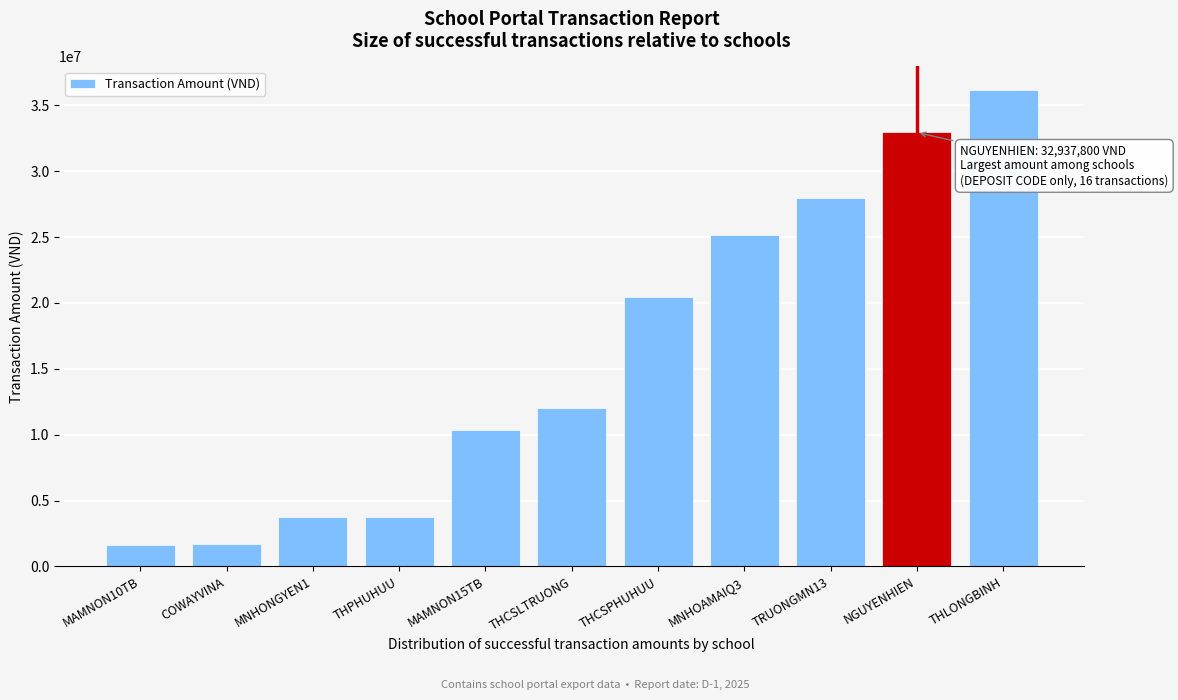

Which label corresponds to the largest value in the chart?

THLONGBINH